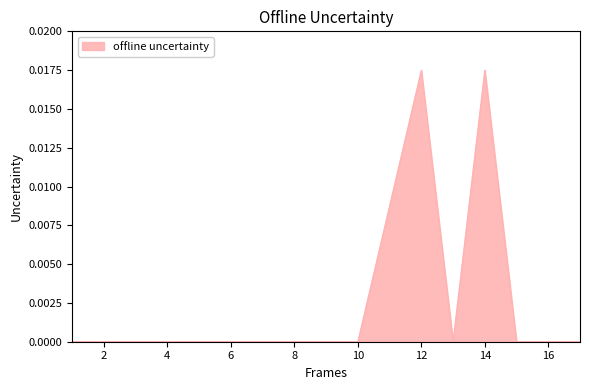

Does the chart have visible grid lines?

No